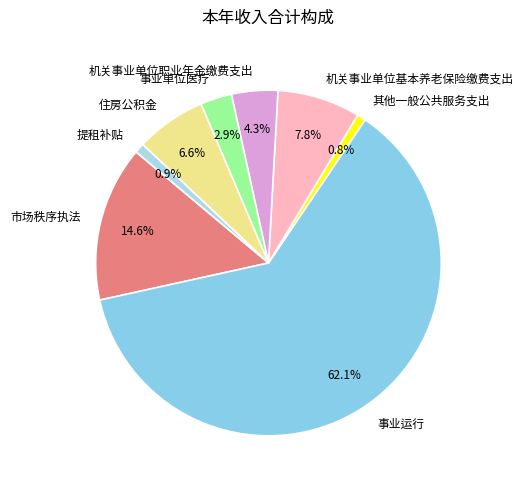

Combined, what portion of the pie is 机关事业单位基本养老保险缴费支出 and 提租补贴?

8.7%